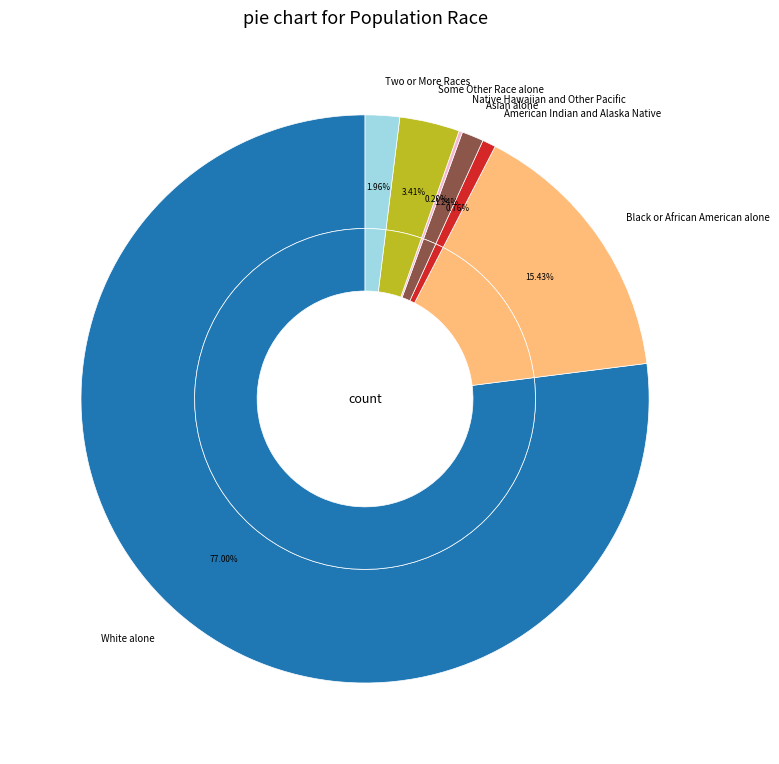

Is it true that Native Hawaiian and Other Pacific is 0% of the pie?

True